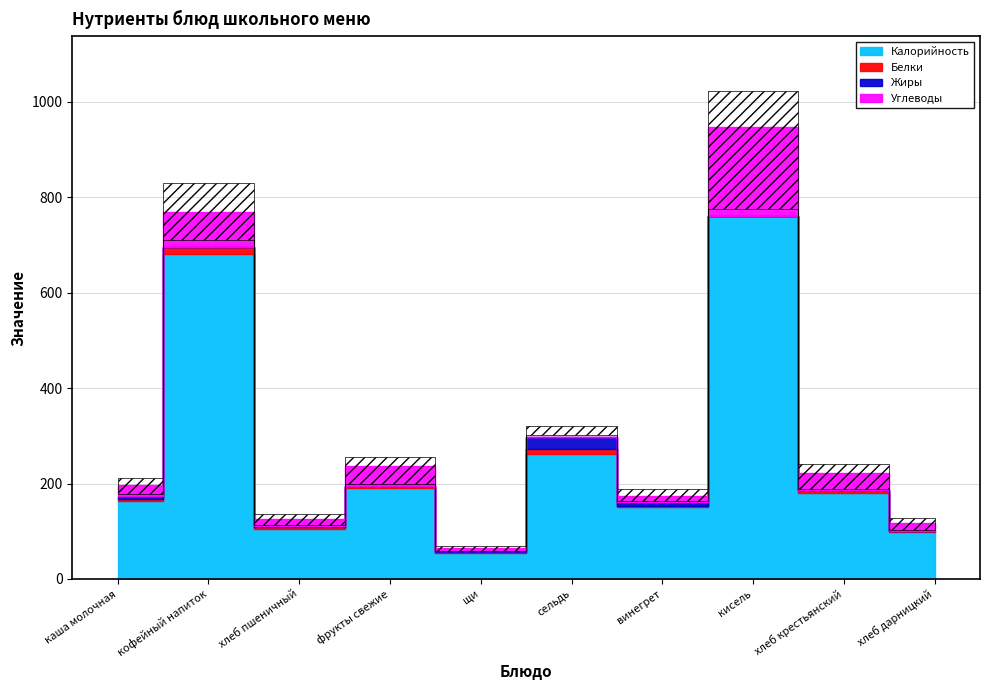

True or false: Жиры and Калорийность cross at least once.

False